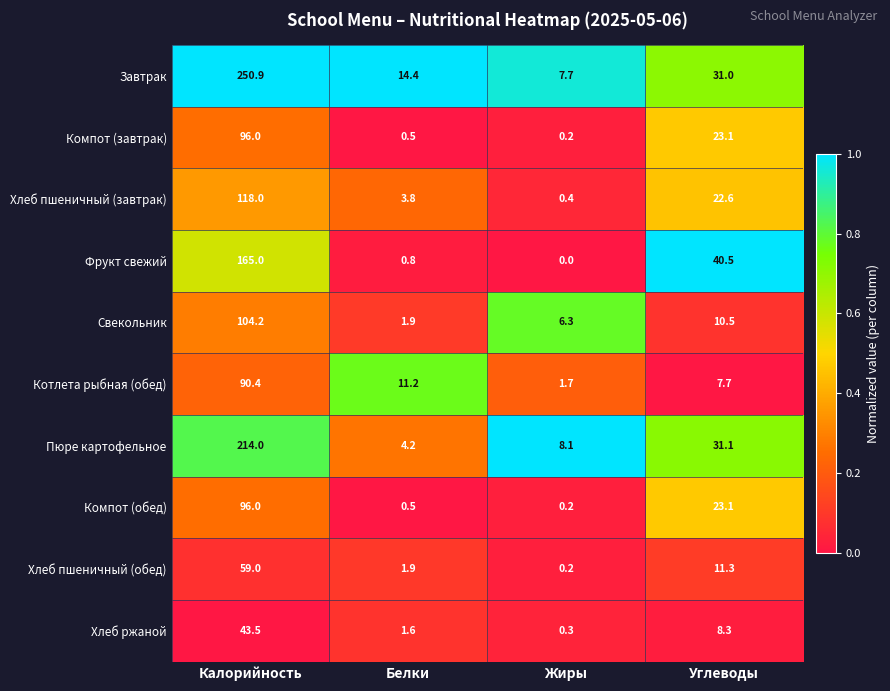

At which label does Хлеб пшеничный (обед) reach its minimum?

Жиры